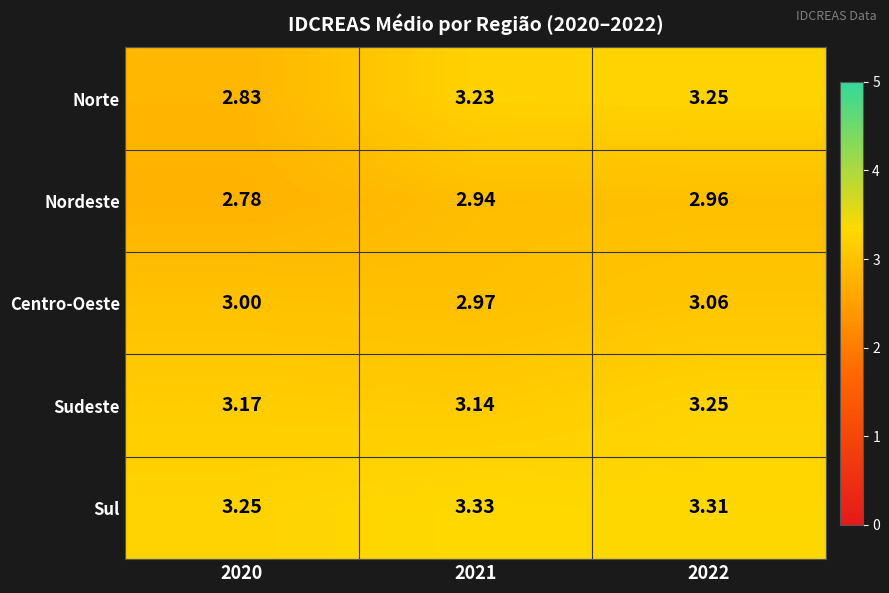

Between 2020 and 2021, which series saw the biggest shift?

Norte